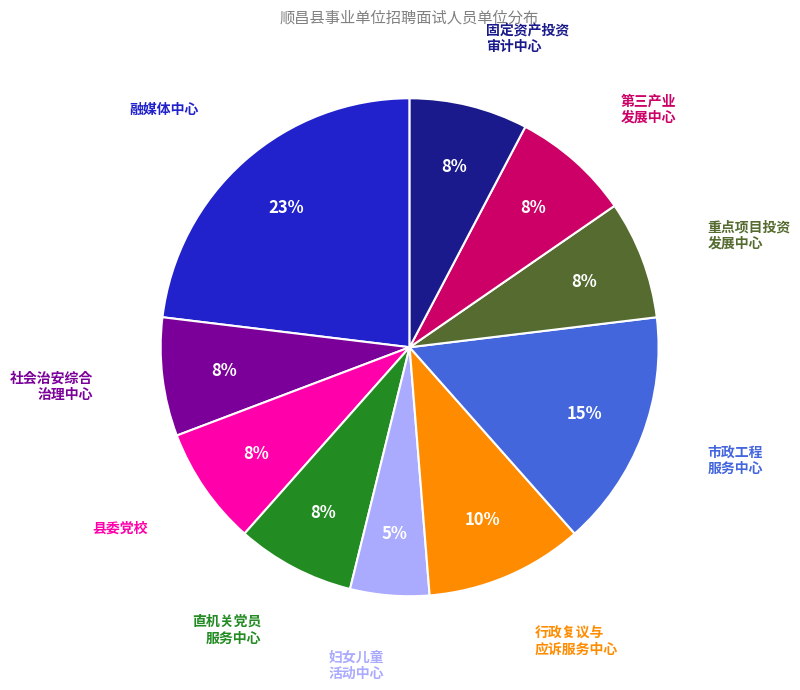

Is there a majority slice in this chart?

No